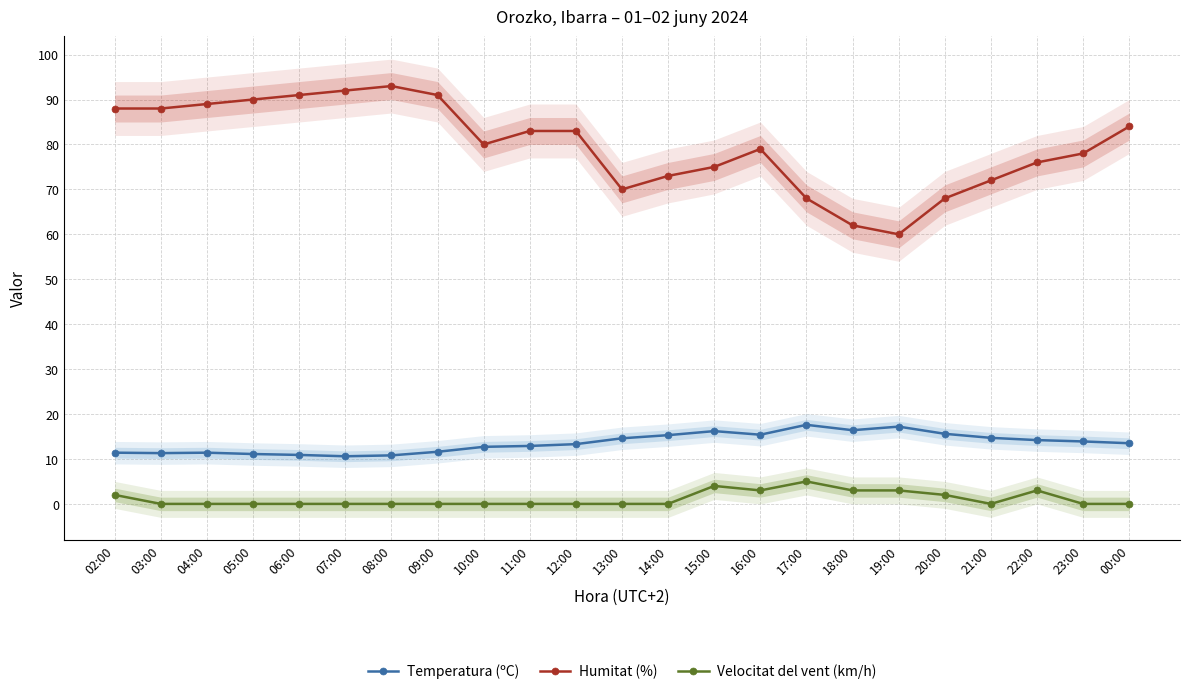

Which category has the lowest value across all series?

03:00